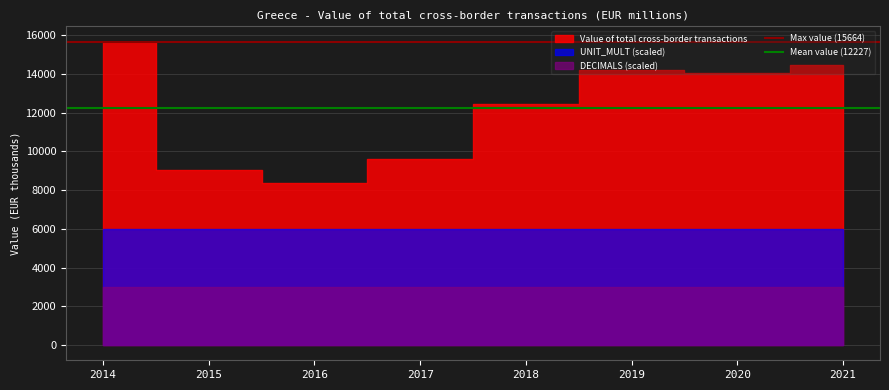

The Max value (15664) series shows 7584.5 at 2015. True or false?

False